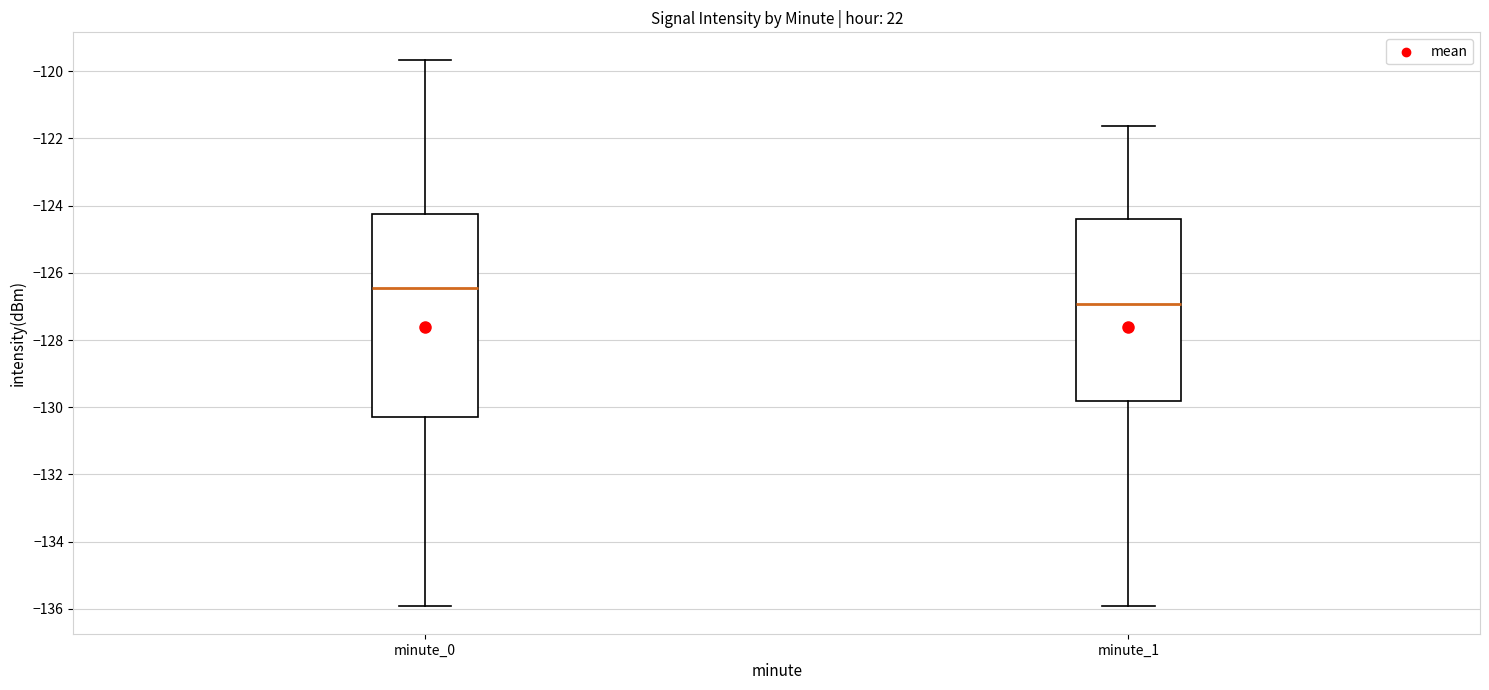

Reading left to right, transcribe this box plot: for each box, give where its median line is, the range the box spans, and where its two whiskers end, as read against the y-axis. The values are not printed on the chart, so give them approximately, as read against the axis.

minute_0: median -126.4, box -130.2 to -124.2, whiskers -136.0 to -119.6
minute_1: median -127.0, box -129.8 to -124.4, whiskers -136.0 to -121.6